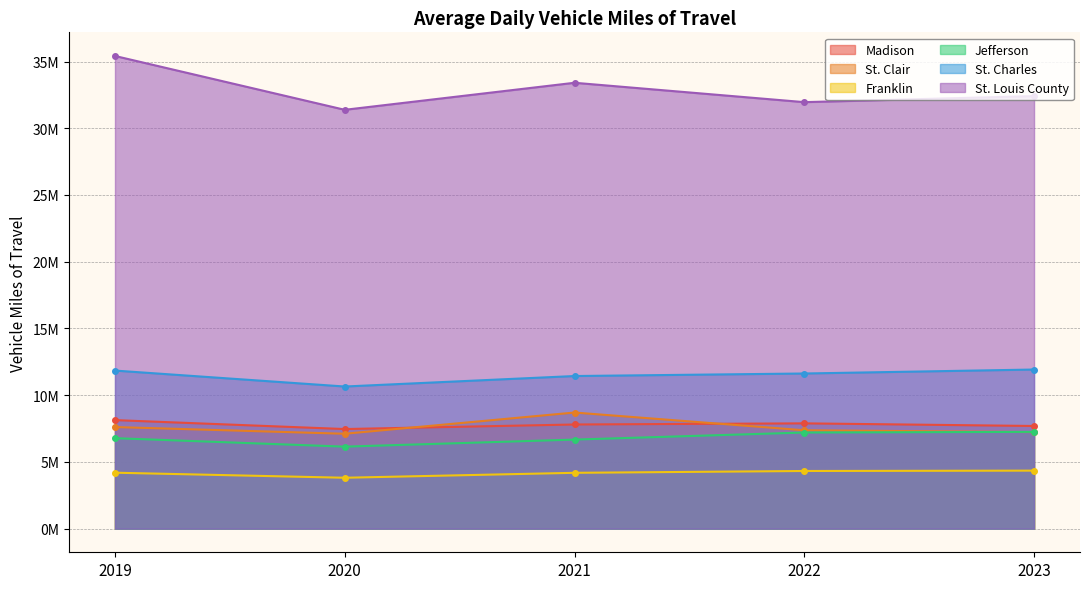

Between 2022 and 2023, which series saw the biggest shift?

St. Louis County